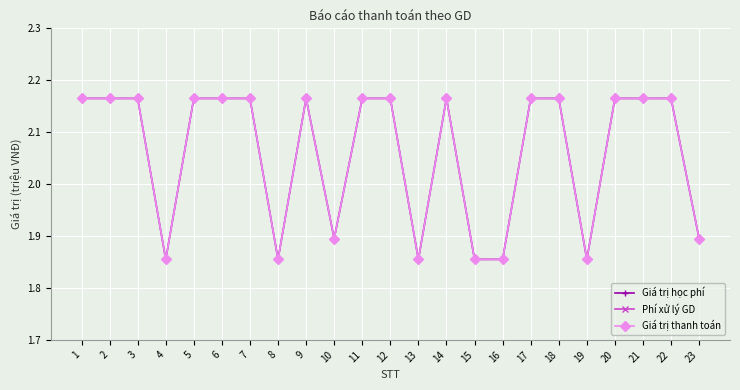

Does the chart display data point markers on the line(s)?

Yes